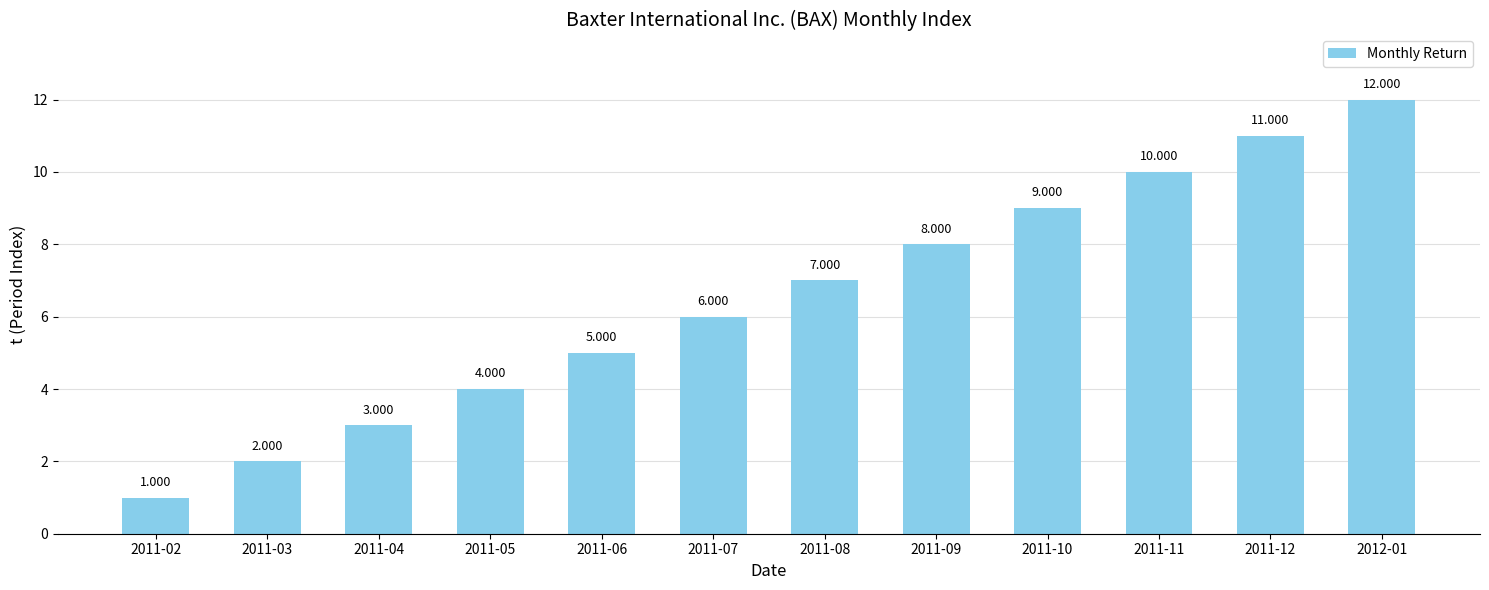

What is the sum of the values at 2011-11 and 2011-04?

13